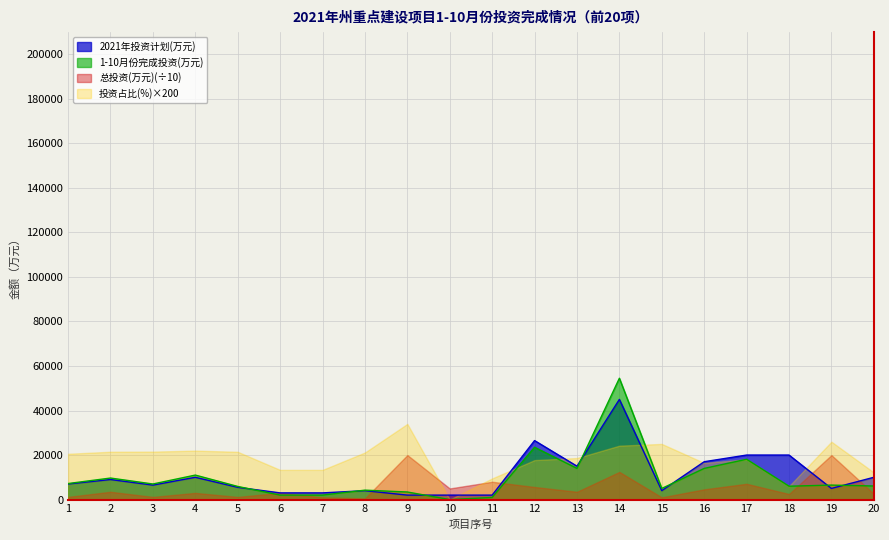

After their last crossing, which series has the higher values: 1-10月份完成投资(万元) or 2021年投资计划(万元)?

2021年投资计划(万元)